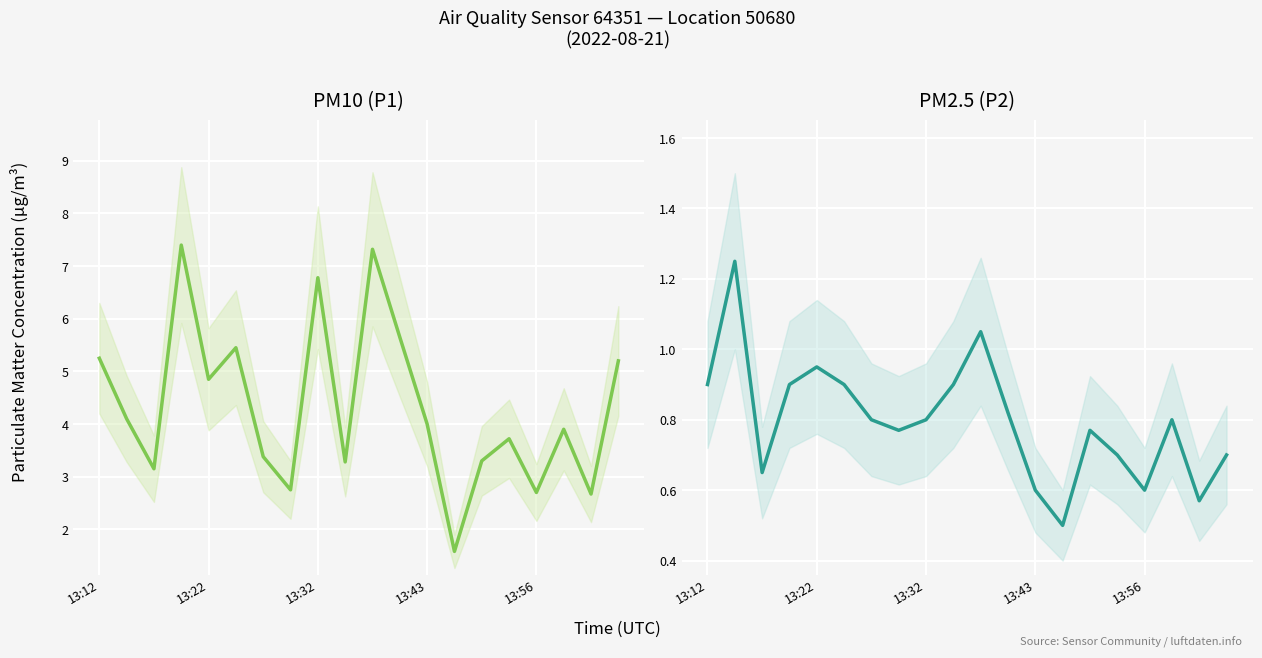

Which series has the largest total across all categories?

P1